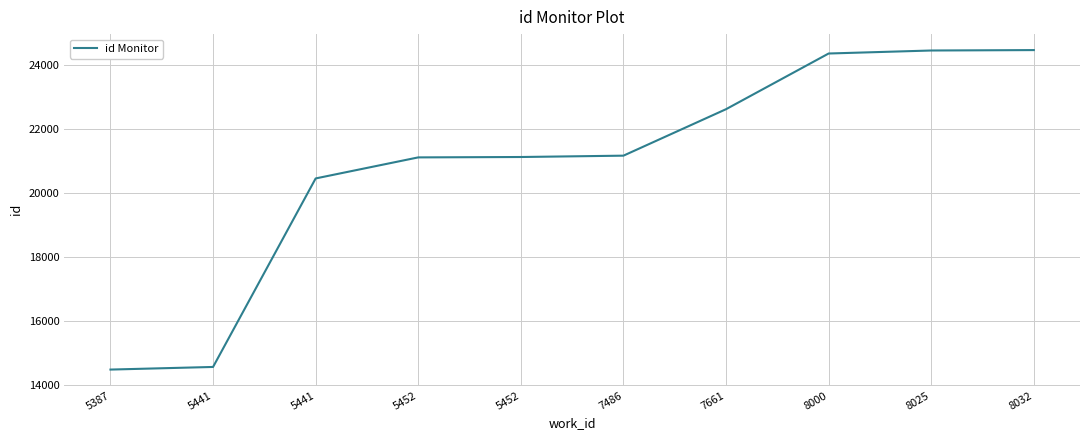

The value at 5452 is 21108. True or false?

True